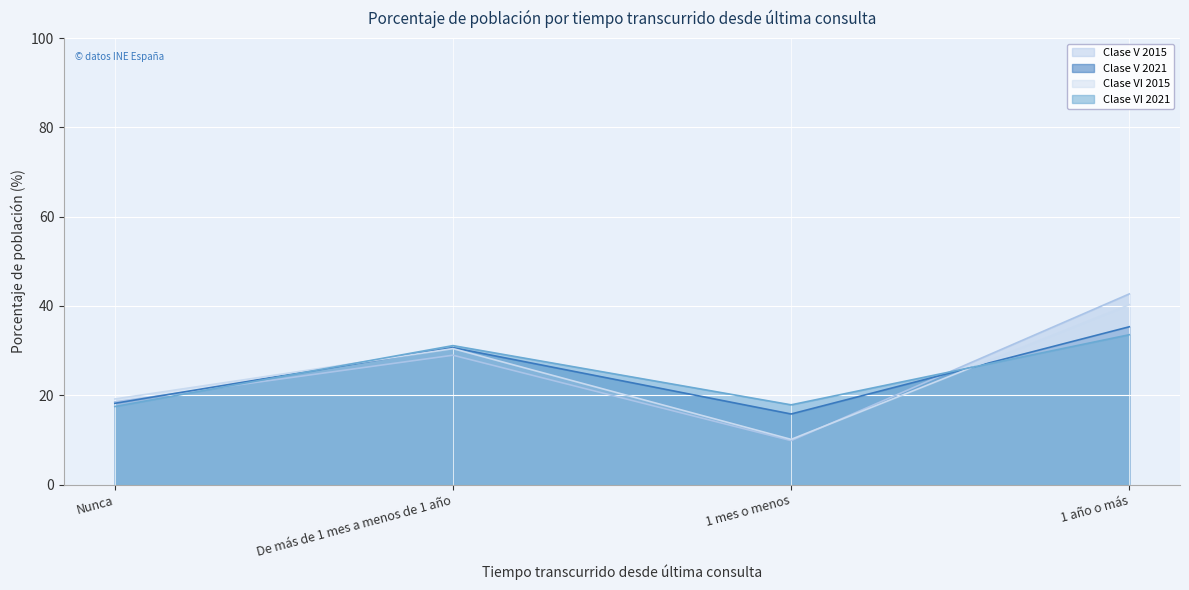

How many lines are shown in the chart?

4